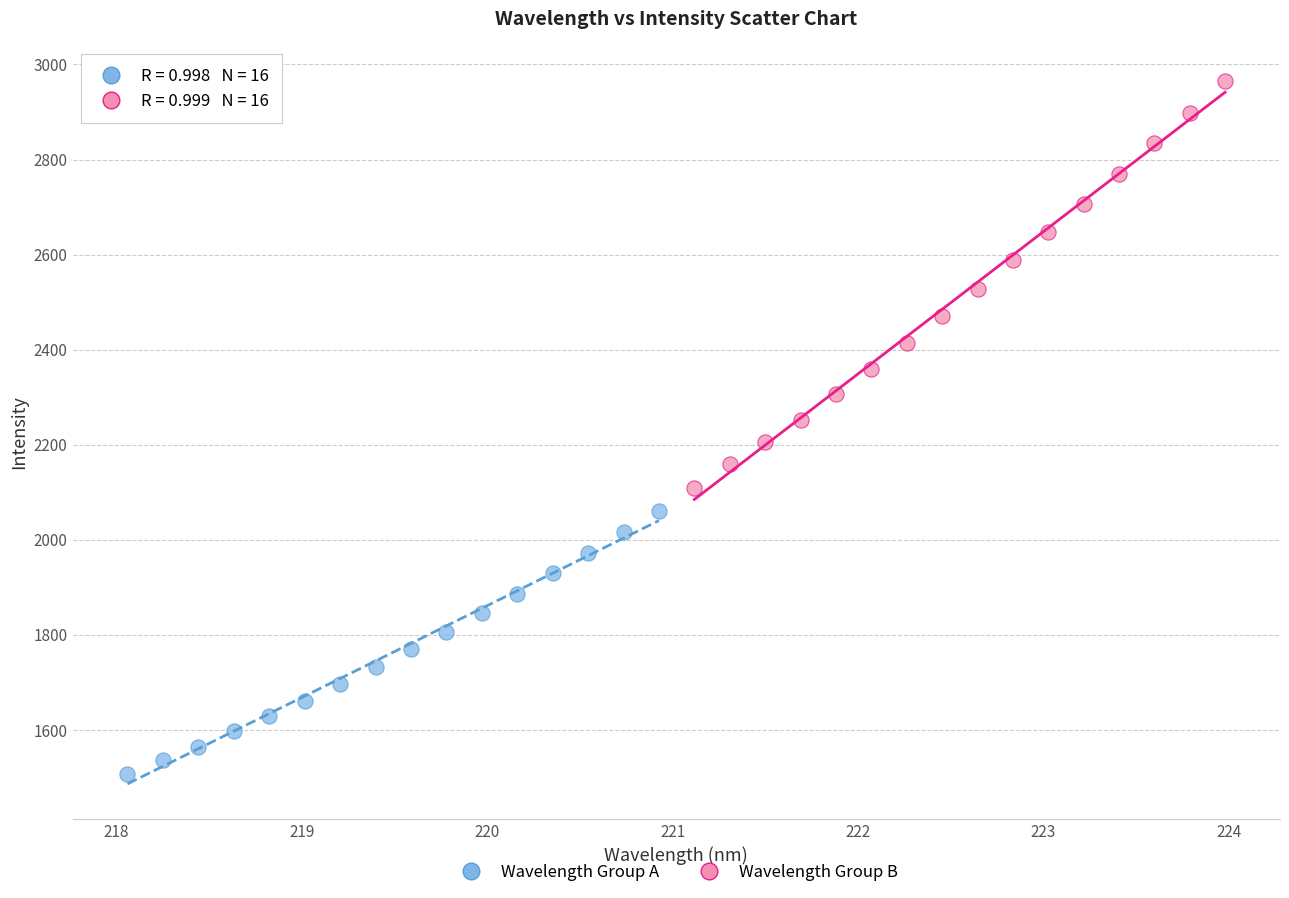

Which series has the widest spread of Y values?

Wavelength Group B